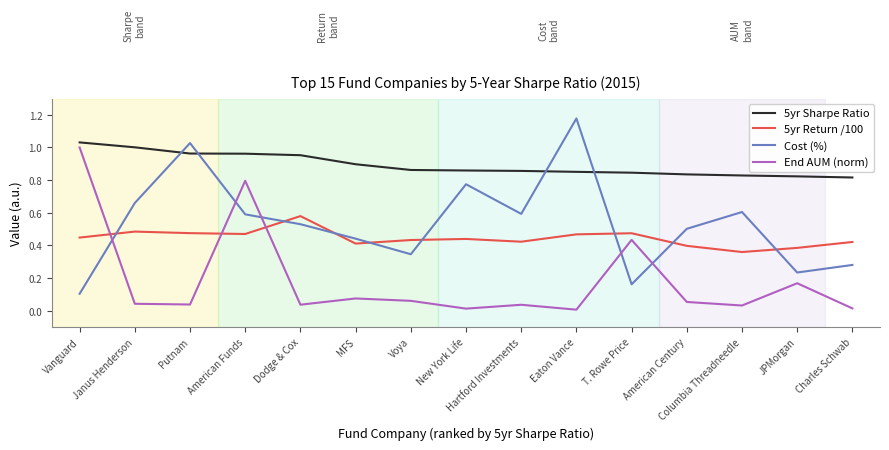

How many 5yr Return /100 values are between 0 and 1?

15